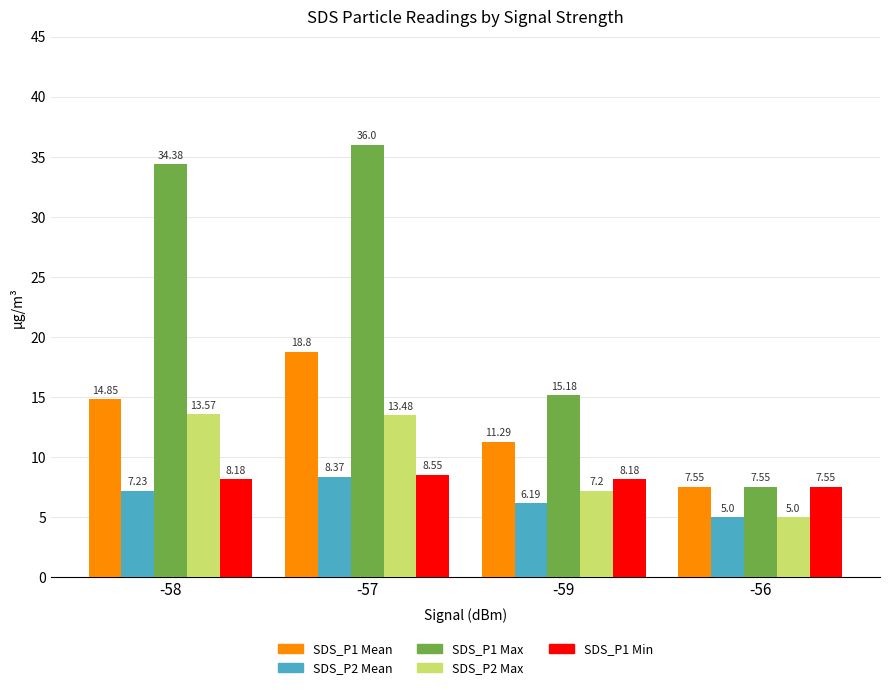

Between -58 and -59, which series saw the biggest shift?

SDS_P1 Max